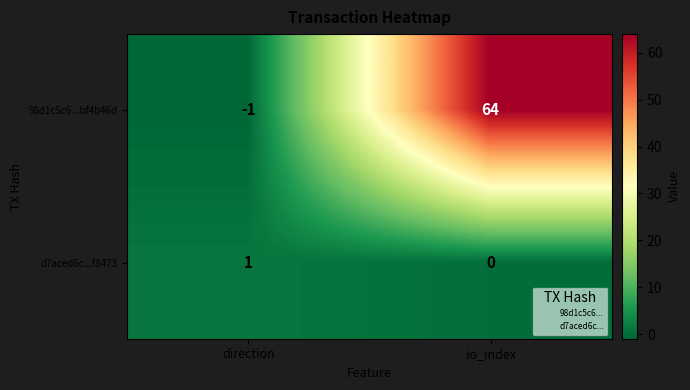

Which series has the largest total across all categories?

98d1c5c6...bf4b46d